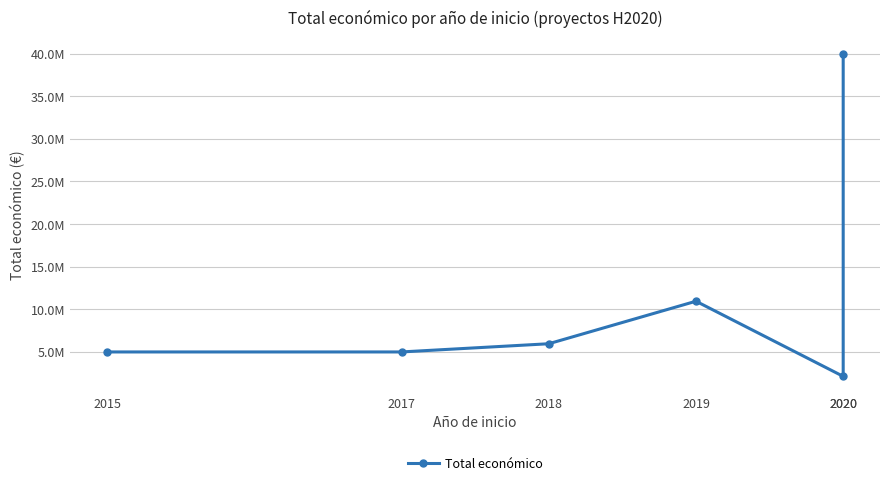

What is the average value?

11508004